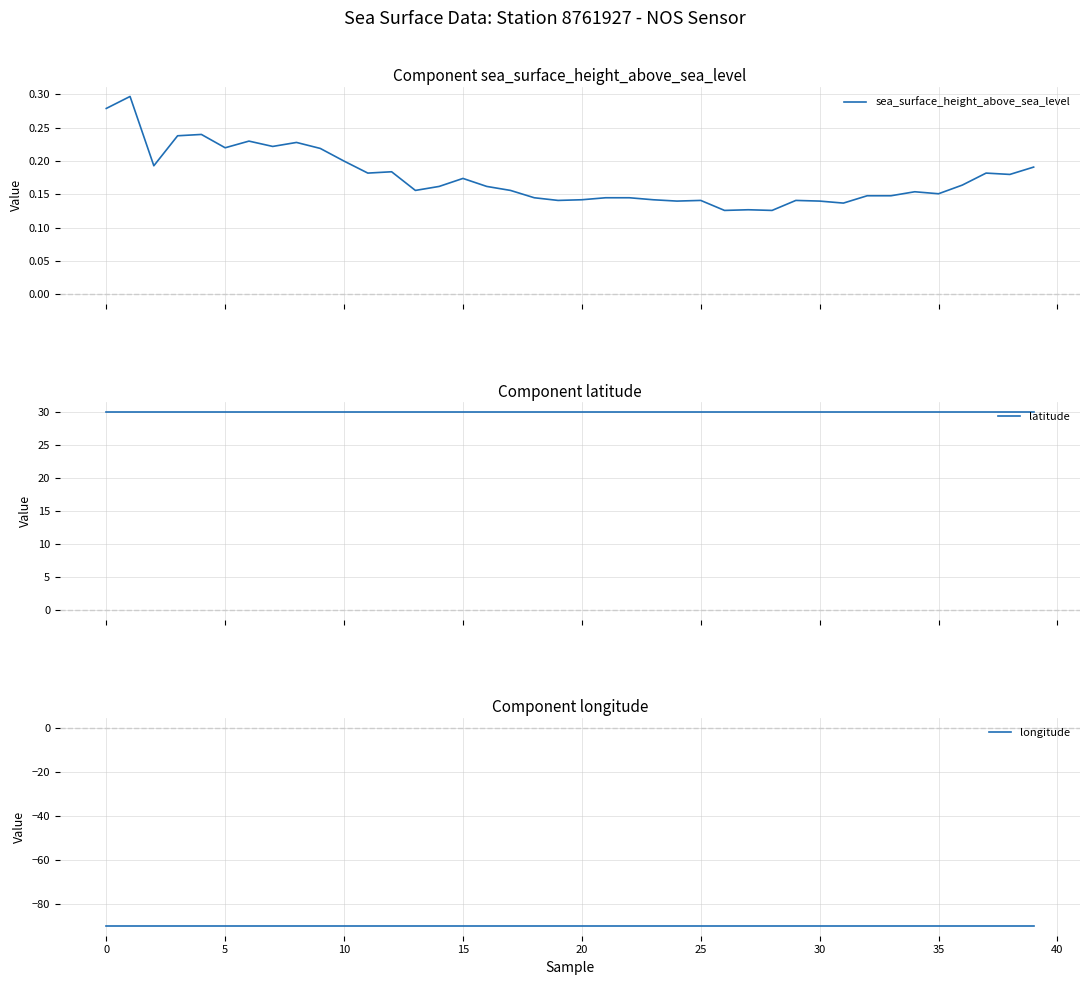

Is it true that latitude equals 30.0 at 34?

True